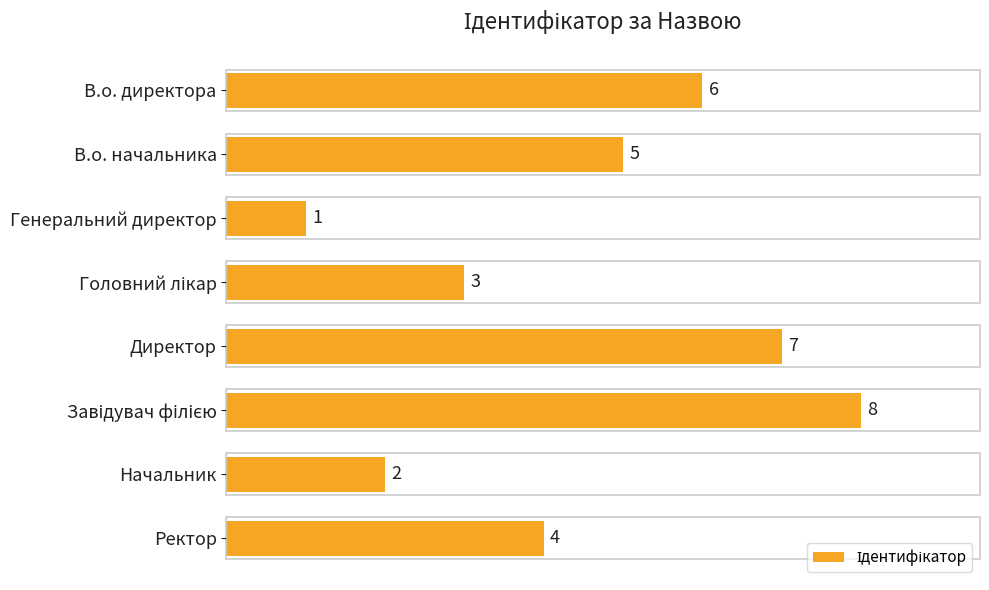

What is the change in value from В.о. директора to Директор?

+1